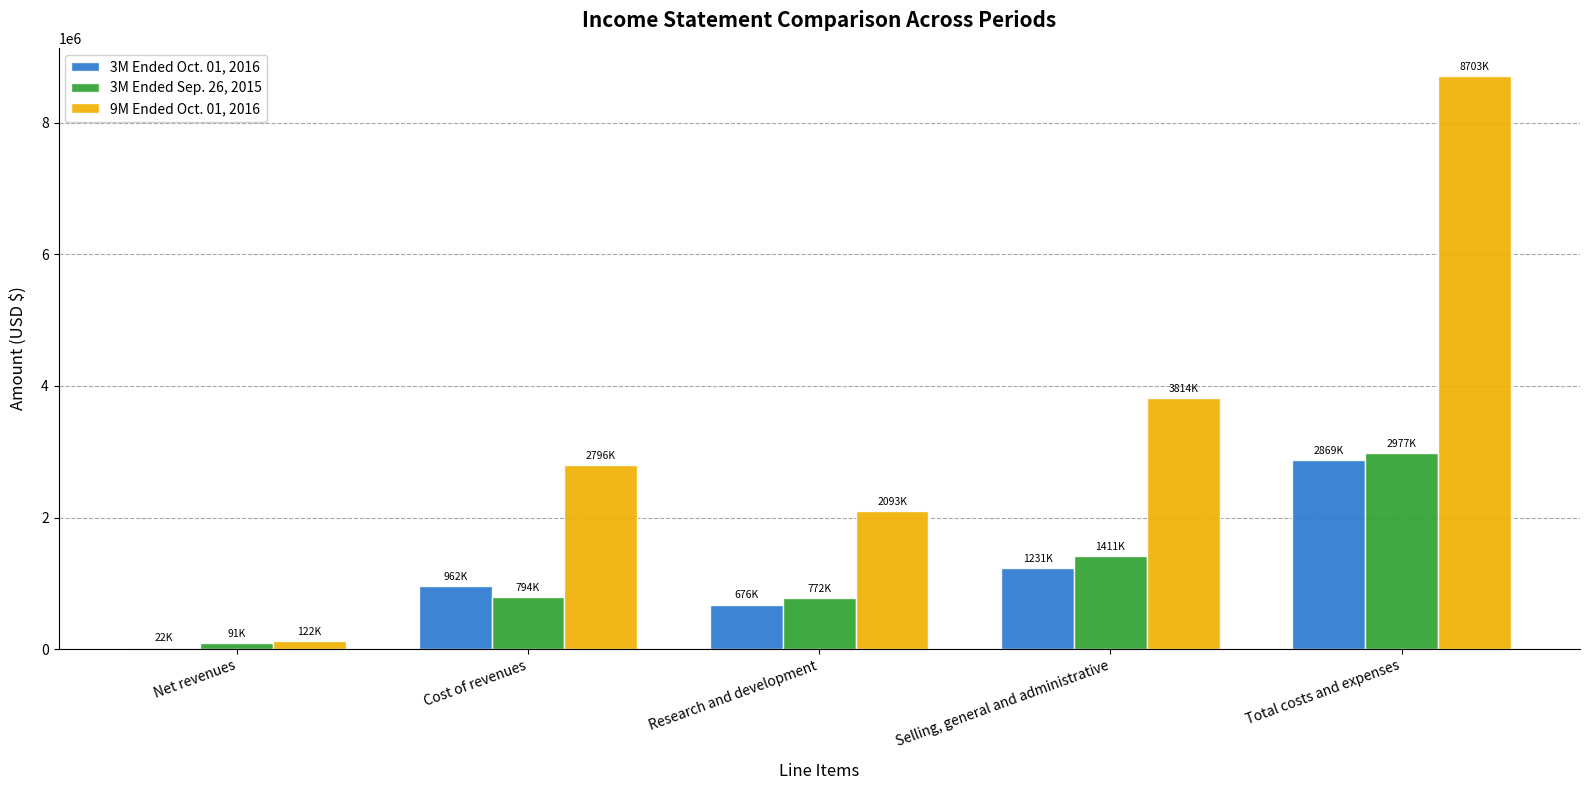

Which series has the largest total across all categories?

9M Ended Oct. 01, 2016